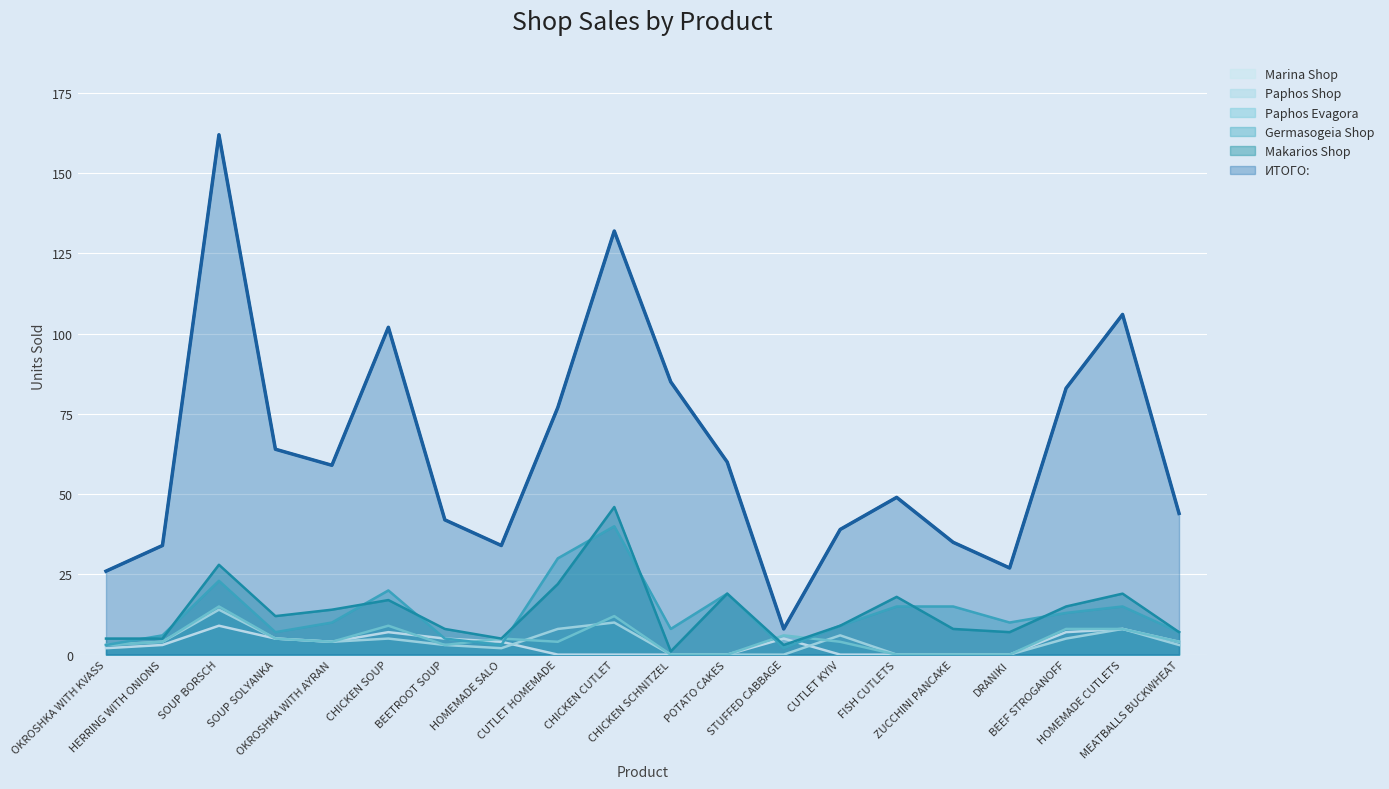

At how many categories does at least one series exceed 106?

2